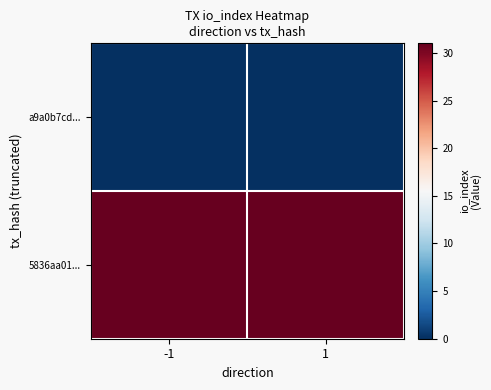

Which series has the largest total across all categories?

5836aa01...